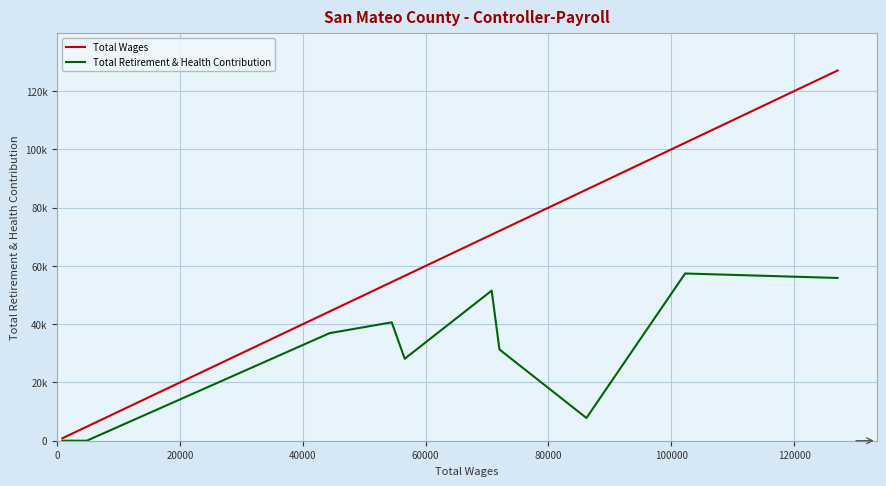

What is the value of the Total Wages point at the 8th from the left?

86179